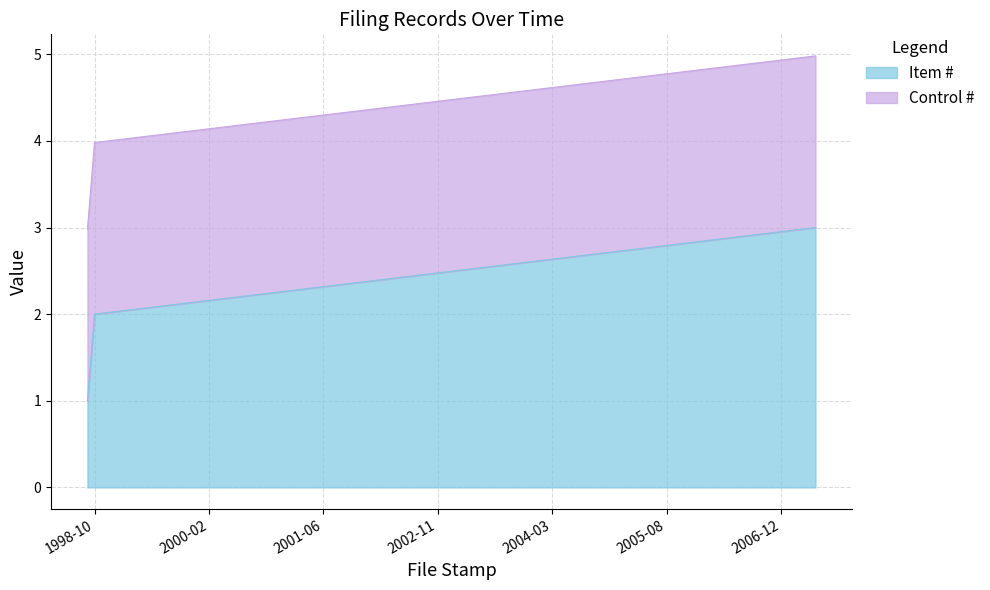

What position from the right is 1998-08-31?

3